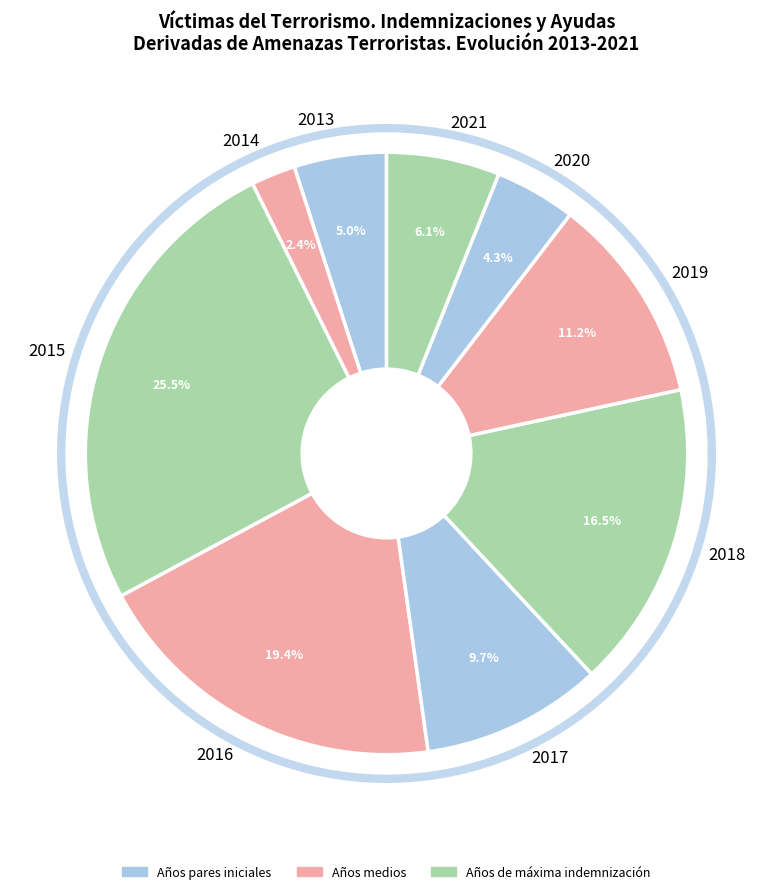

Is the sum of 2018 and 2015 greater than half?

No